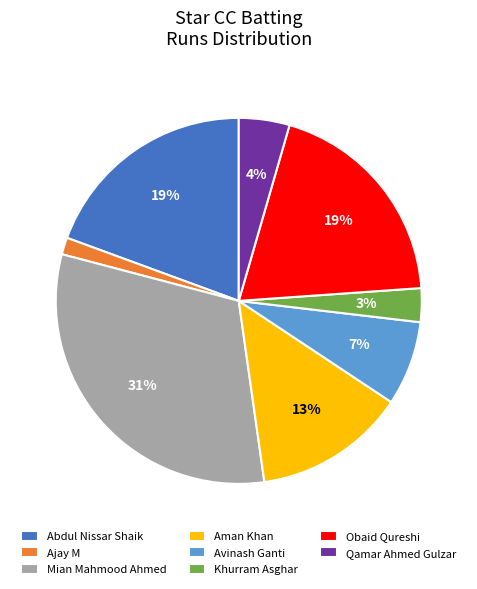

Between Obaid Qureshi and Avinash Ganti, which is larger?

Obaid Qureshi